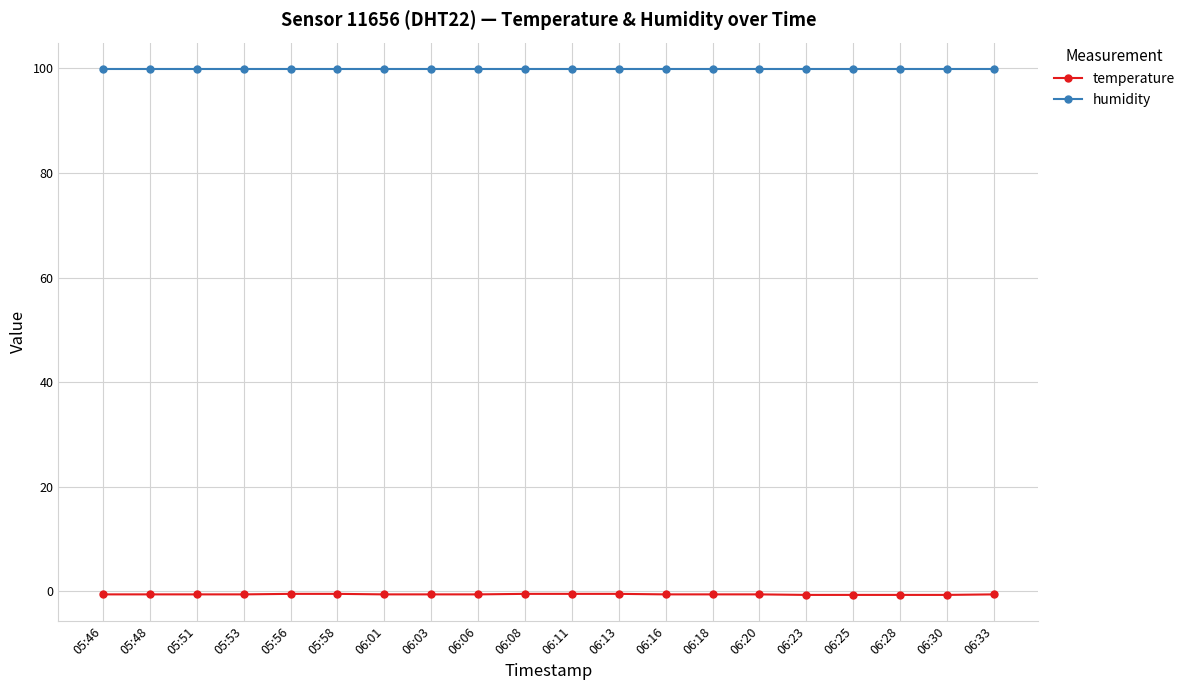

What is the total value across all series at 06:01?

99.3